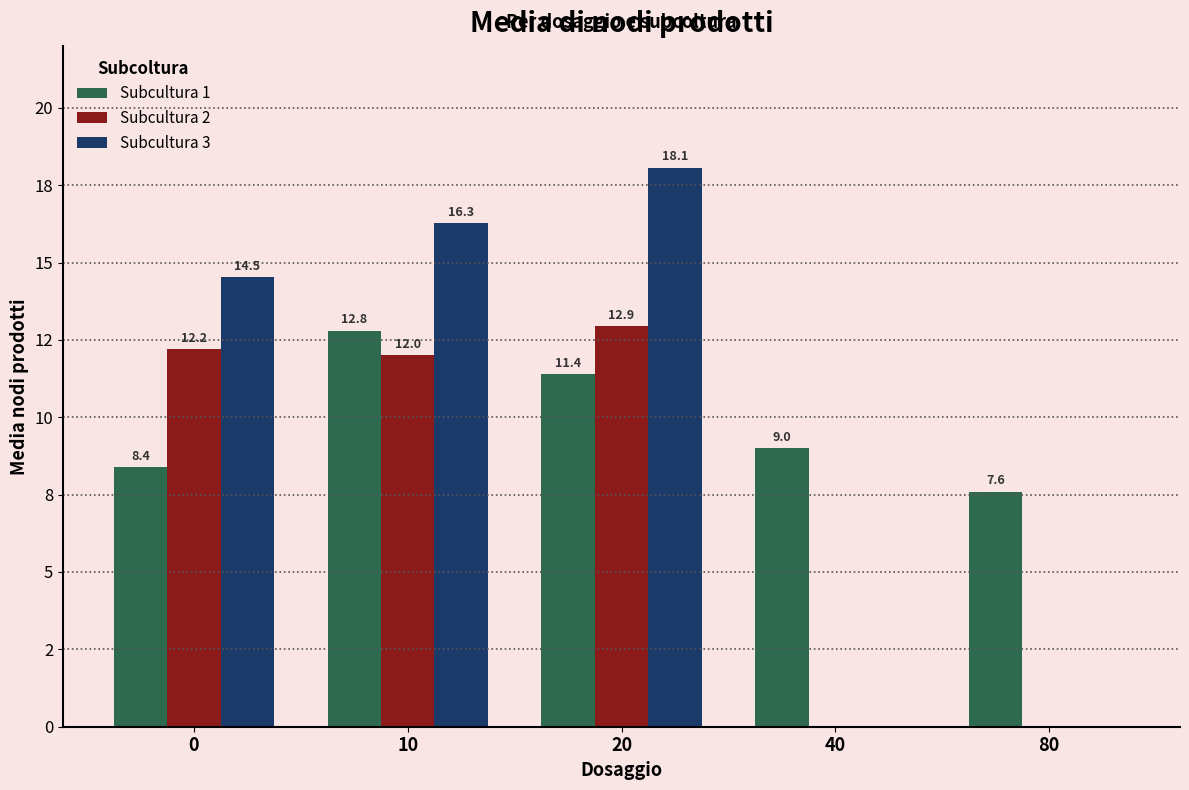

What is the value of the Subcultura 1 bar at the 2nd from the left?

12.8